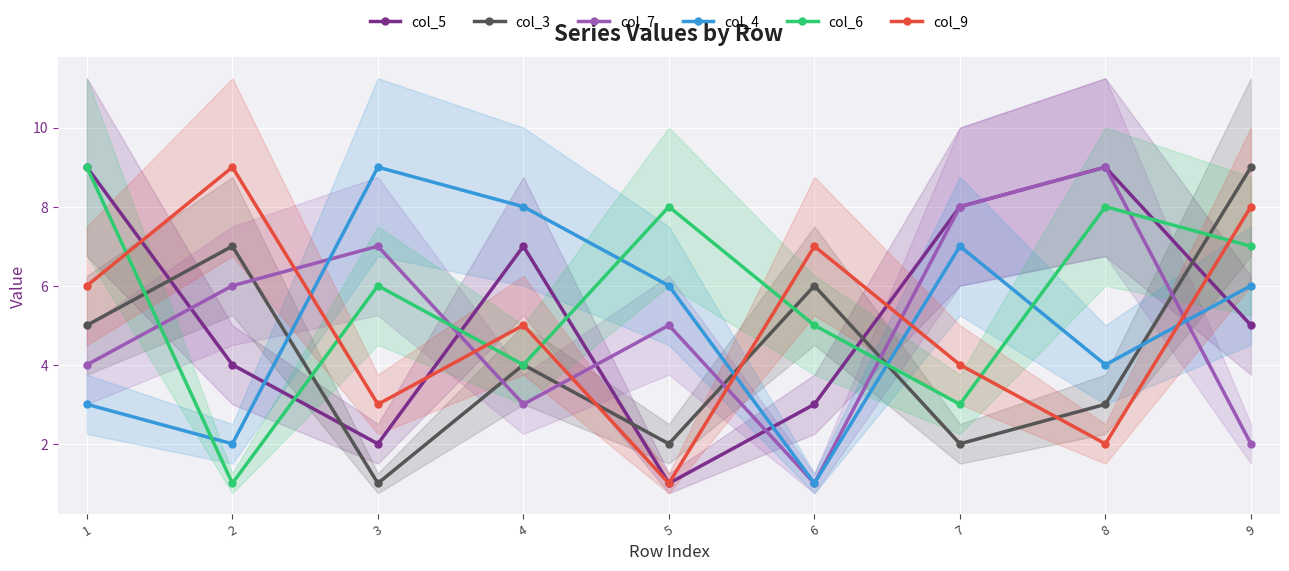

Reading right to left, list all the values displayed in this chart.

col_5: 5	9	8	3	1	7	2	4	9
col_3: 9	3	2	6	2	4	1	7	5
col_7: 2	9	8	1	5	3	7	6	4
col_4: 6	4	7	1	6	8	9	2	3
col_6: 7	8	3	5	8	4	6	1	9
col_9: 8	2	4	7	1	5	3	9	6